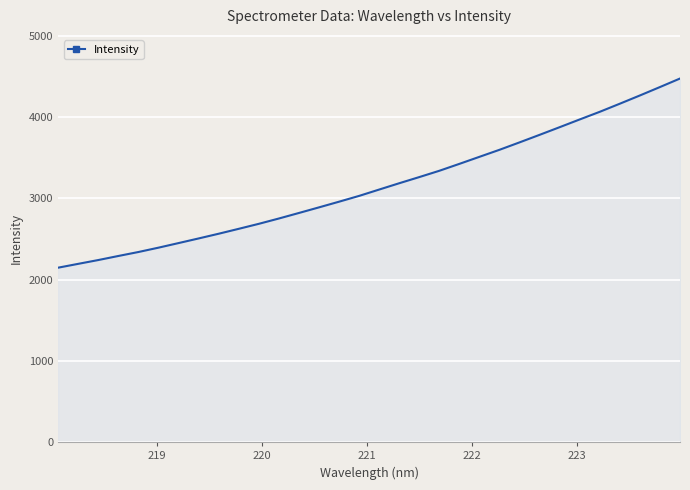

What is the maximum value shown in the chart?

4474.7